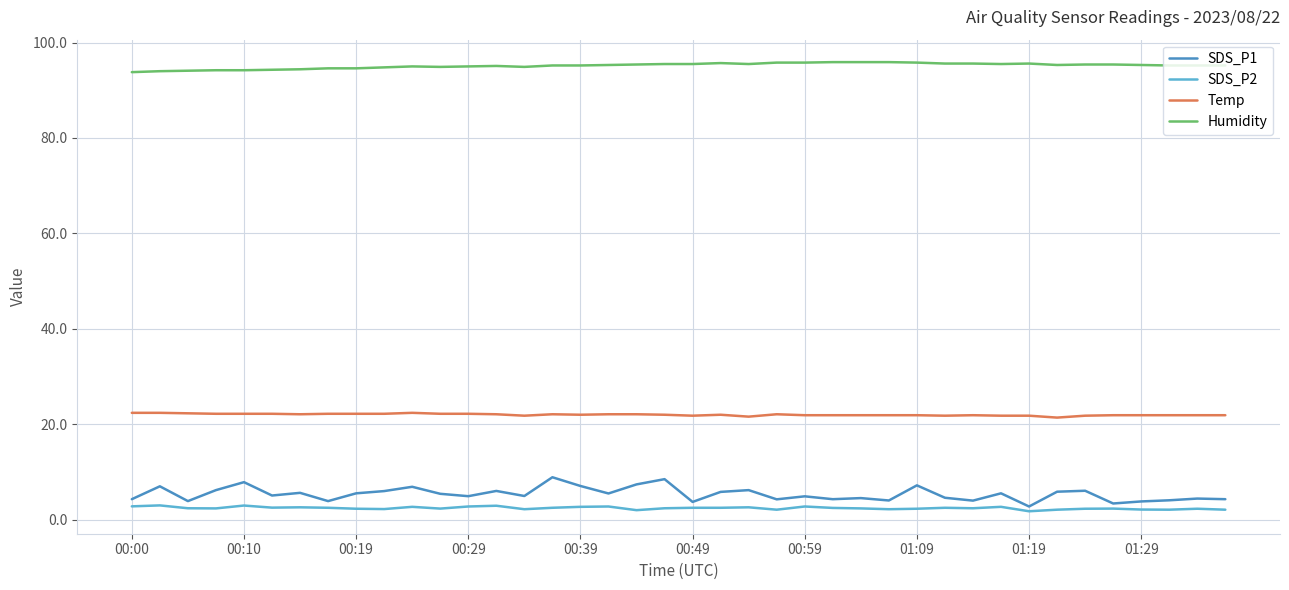

True or false: Humidity and SDS_P1 intersect in this chart.

False